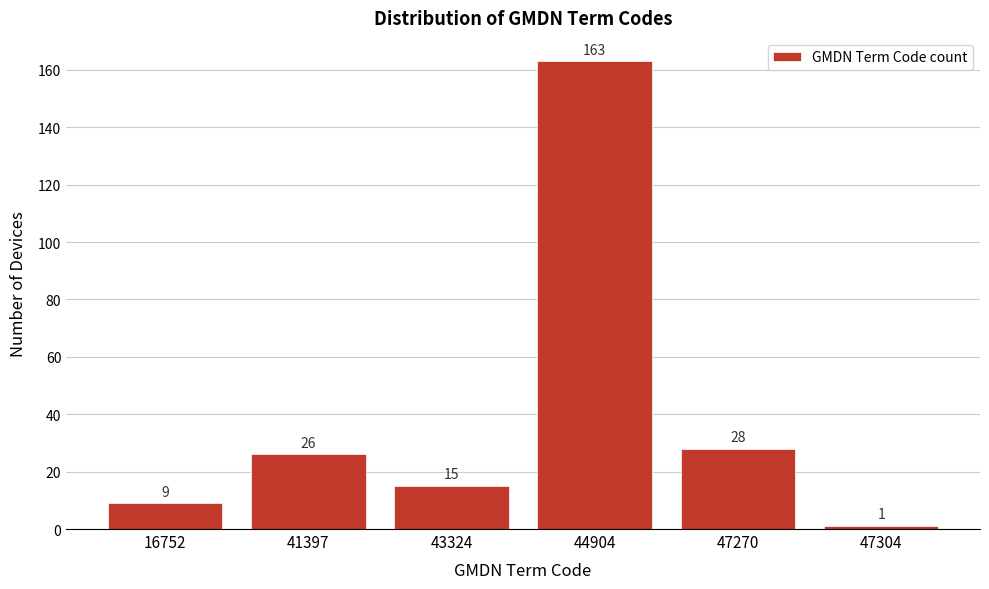

Reading left to right, transcribe all the data shown in this chart.

9	26	15	163	28	1